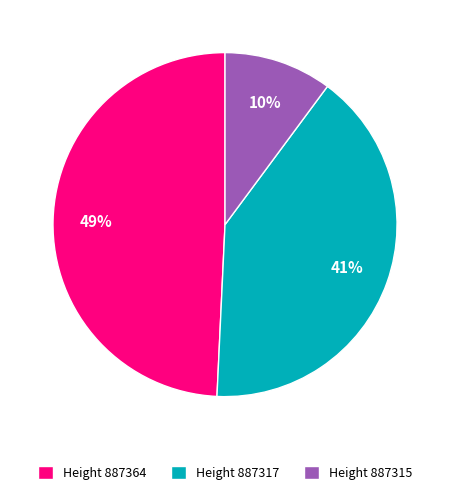

Which has a higher value, Height 887364 or Height 887317?

Height 887364